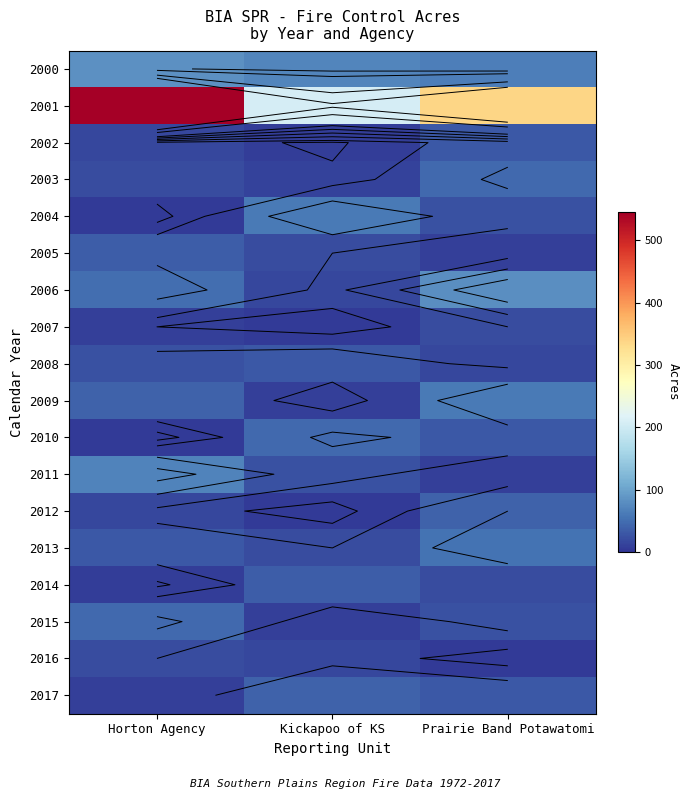

Which series has the largest range (max minus min)?

2001